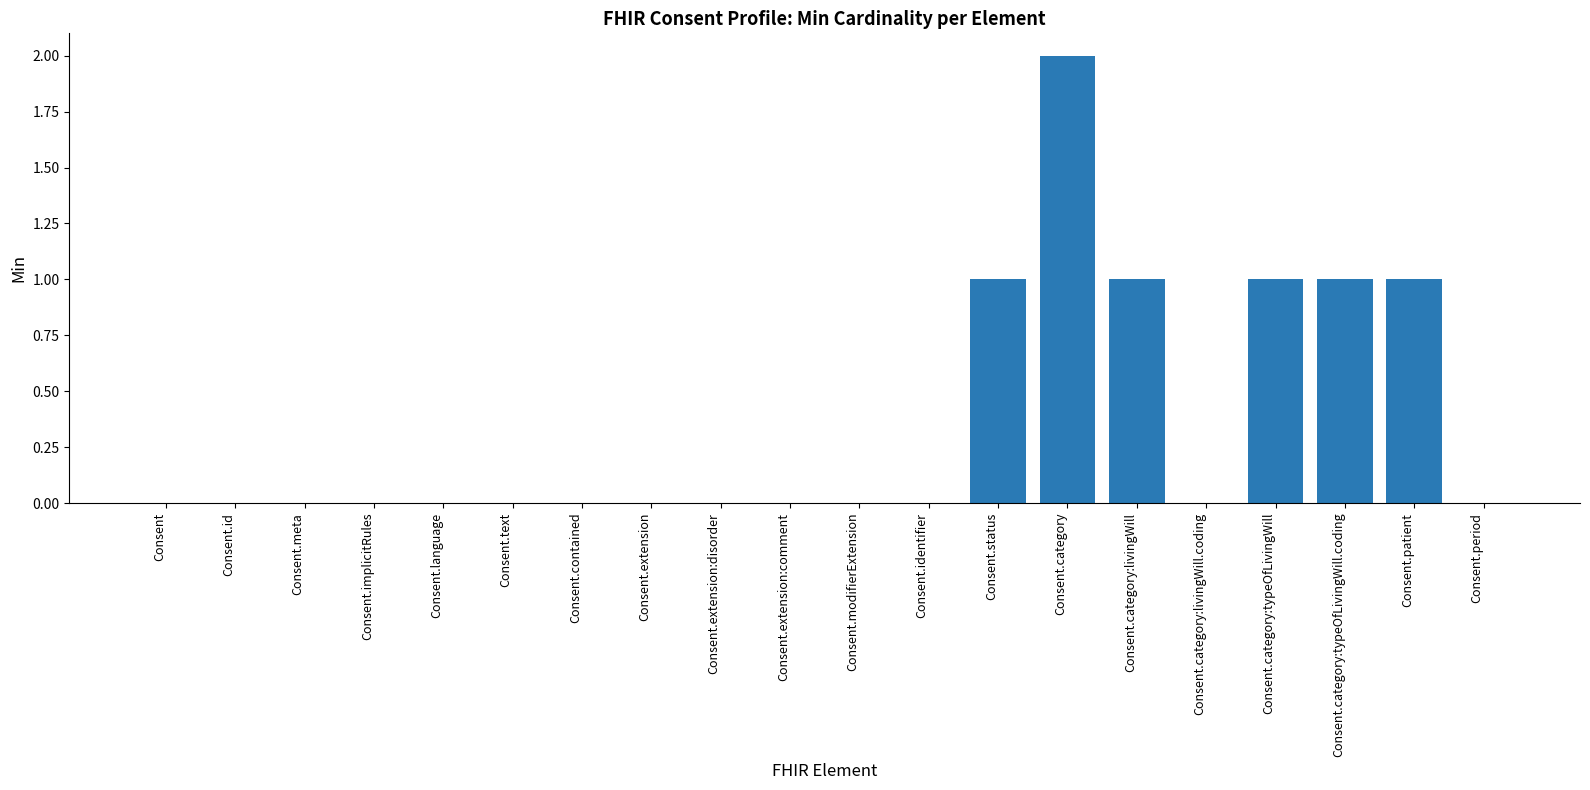

What is the change in value from Consent.id to Consent.category?

+2